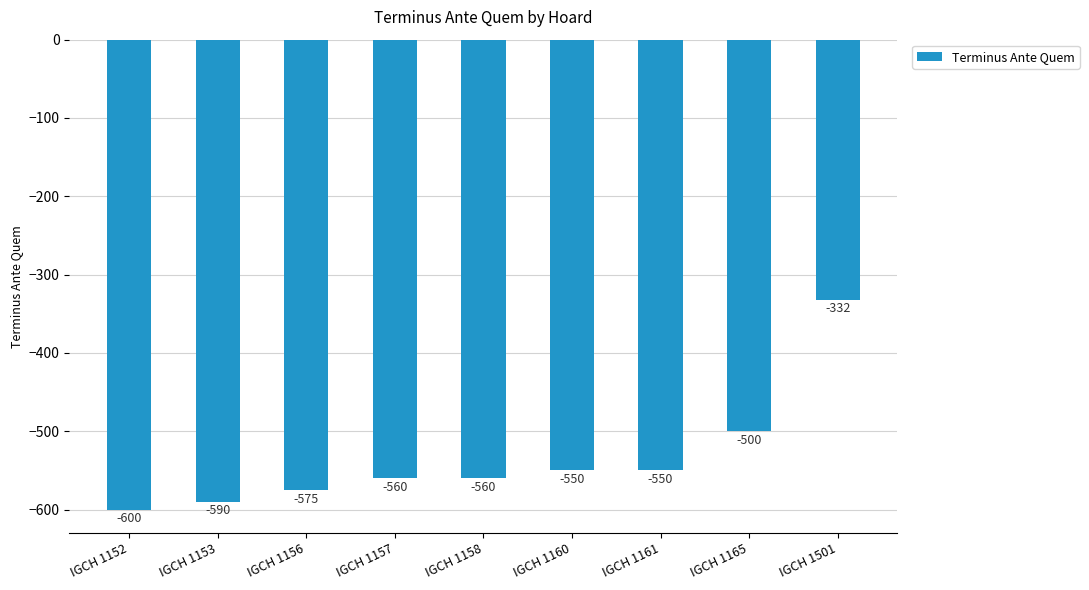

Where does the data first go above -560?

IGCH 1160